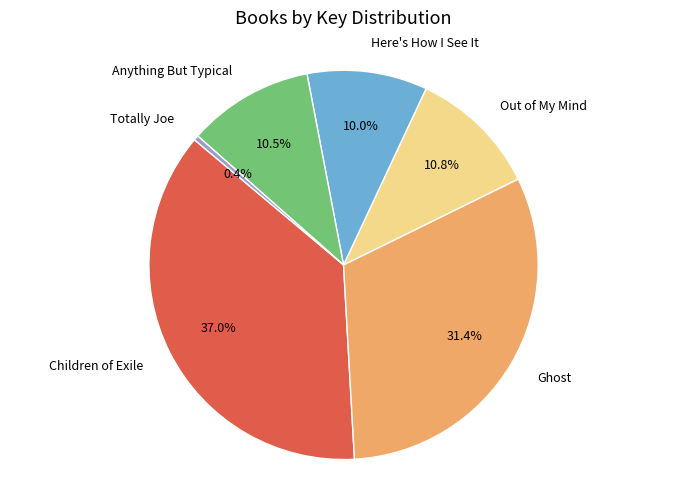

Do Ghost and Out of My Mind together represent more than half of the pie?

No